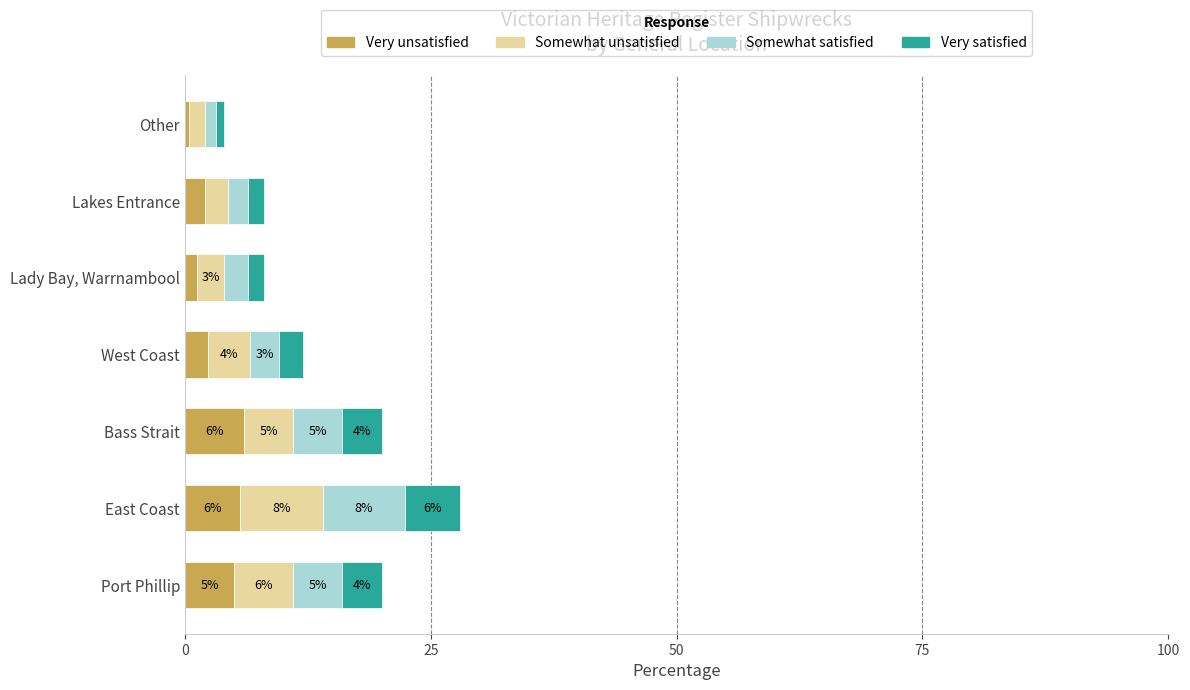

How many values in the Very unsatisfied series are below 2?

2